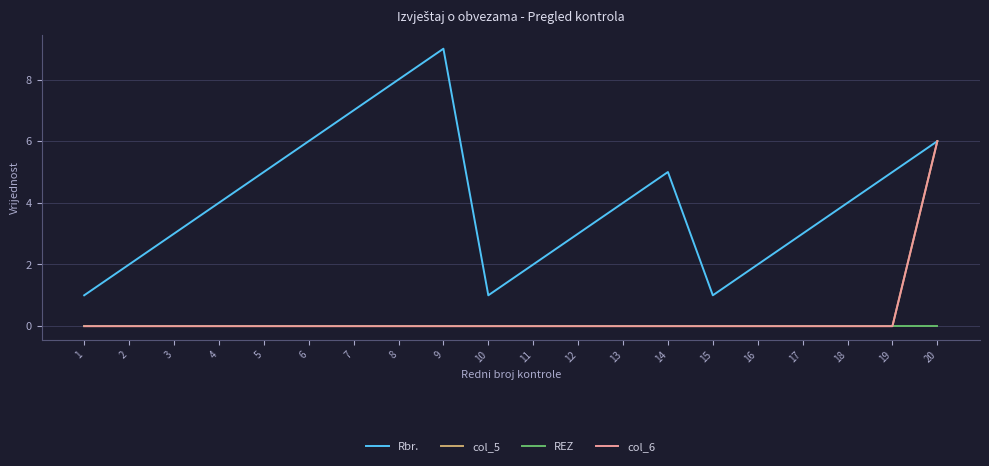

Is it true that col_6 equals 0 at 1?

True